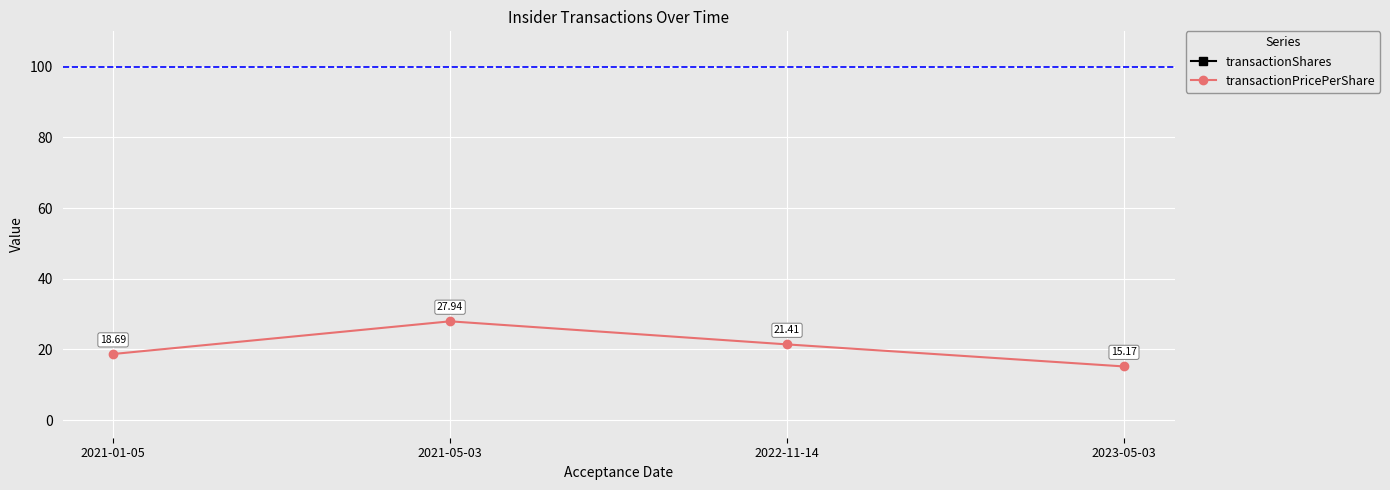

How many categories are shown in the chart?

4